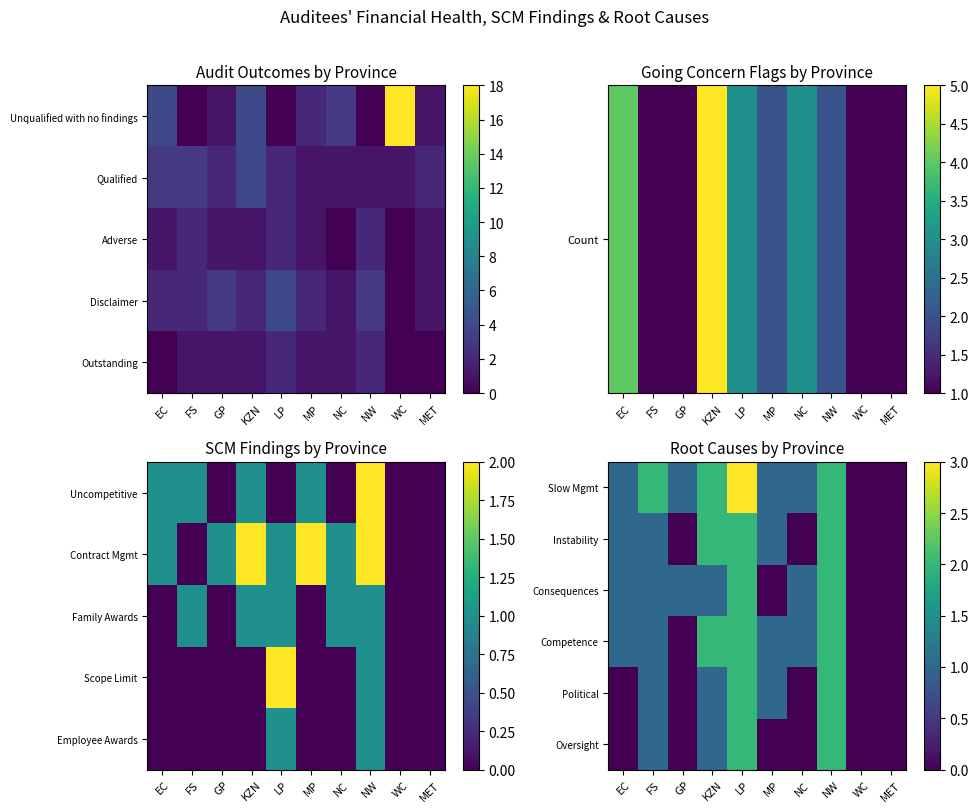

At FS, list the series in order from largest to smallest.

Slow Mgmt, Instability, Consequences, Competence, Political, Oversight